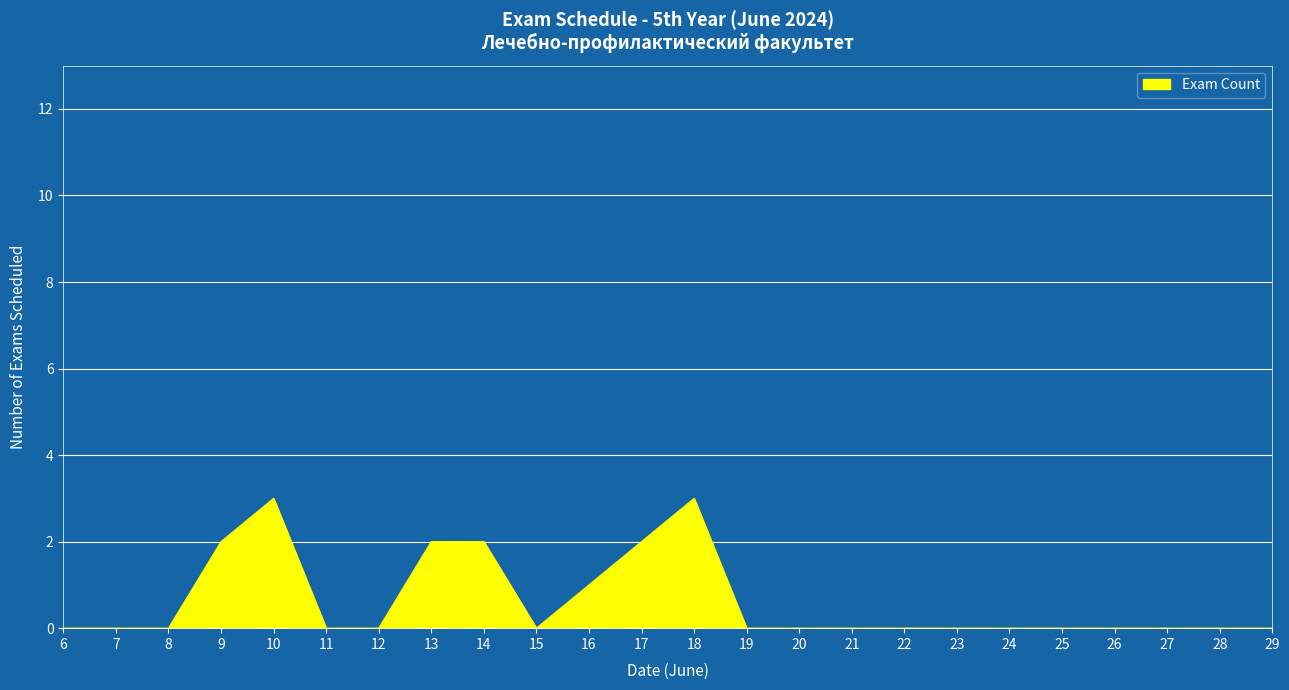

True or false: the data shows 2 at 9.

True